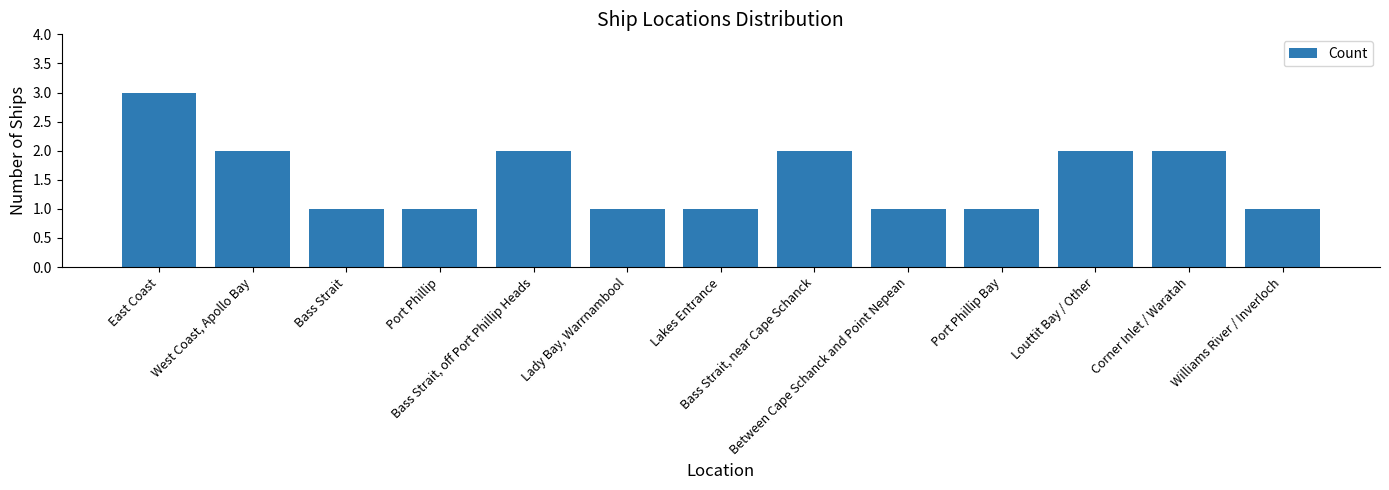

What is the sum of the values at Port Phillip and Louttit Bay / Other?

3